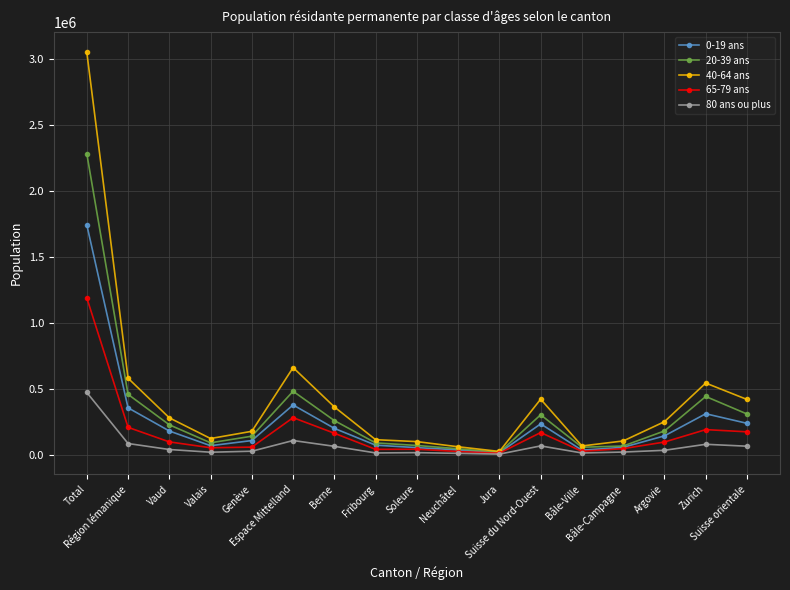

What value does the 40-64 ans series have at Bâle-Ville?

66293